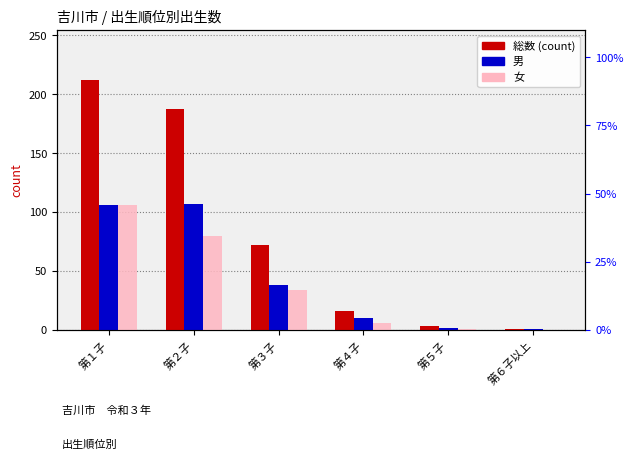

Between 第２子 and 第６子以上, which series saw the biggest shift?

総数